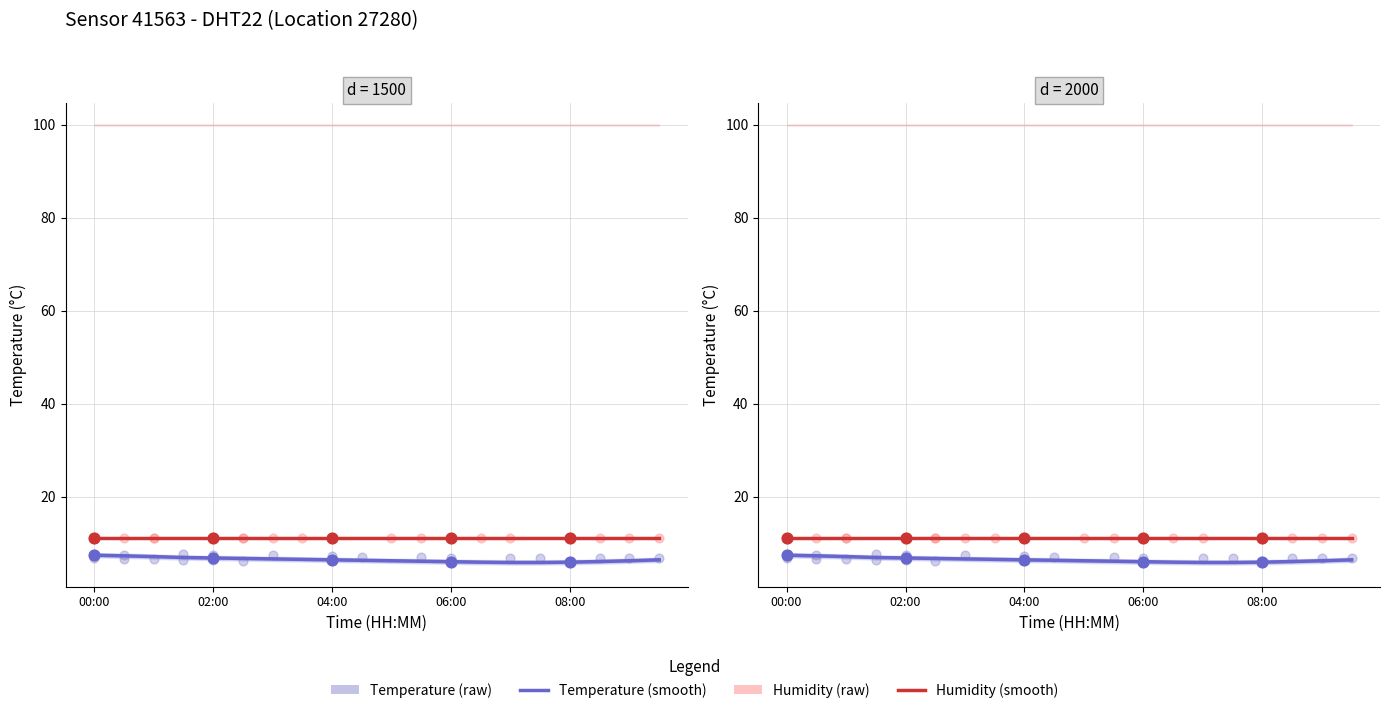

What are all the series names shown in the legend?

temperature (smooth), humidity (smooth), temperature (raw), humidity (raw)